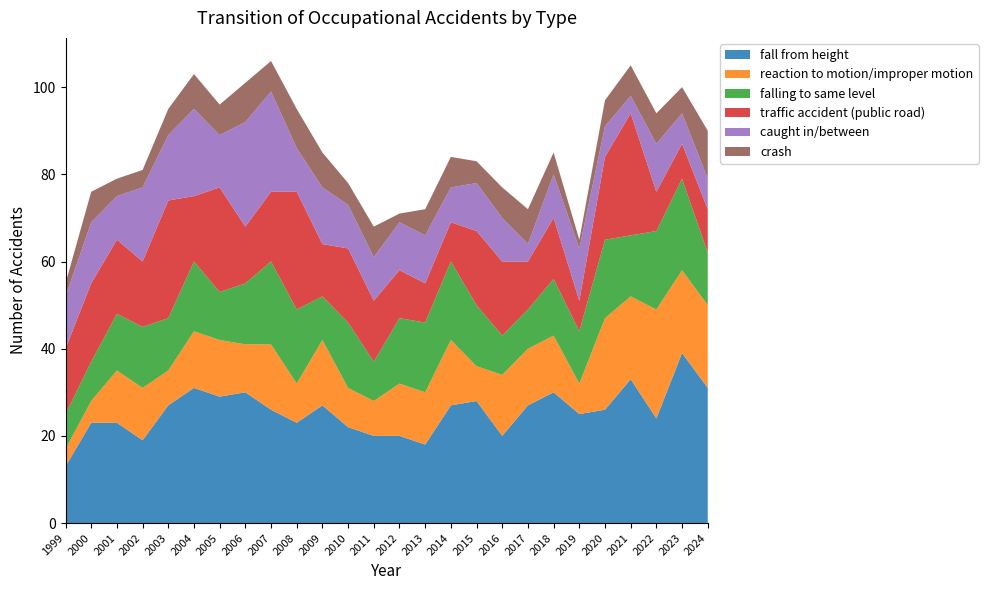

Reading left to right, what are all the values shown in this chart?

fall from height: 13	23	23	19	27	31	29	30	26	23	27	22	20	20	18	27	28	20	27	30	25	26	33	24	39	31
reaction to motion/improper motion: 4	5	12	12	8	13	13	11	15	9	15	9	8	12	12	15	8	14	13	13	7	21	19	25	19	19
falling to same level: 8	9	13	14	12	16	11	14	19	17	10	15	9	15	16	18	14	9	9	13	12	18	14	18	21	12
traffic accident (public road): 15	18	17	15	27	15	24	13	16	27	12	17	14	11	9	9	17	17	11	14	7	19	28	9	8	10
caught in/between: 12	14	10	17	15	20	12	24	23	10	13	10	10	11	11	8	11	10	4	10	12	7	4	11	7	7
crash: 3	7	4	4	6	8	7	9	7	9	8	5	7	2	6	7	5	7	8	5	2	6	7	7	6	11